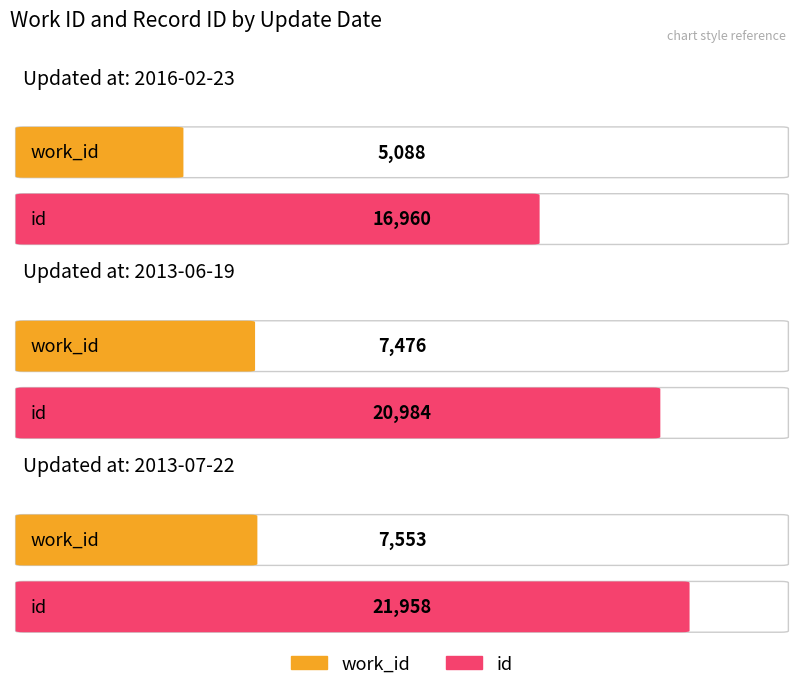

What is the label of the 3rd bar from the left?

2013-07-22